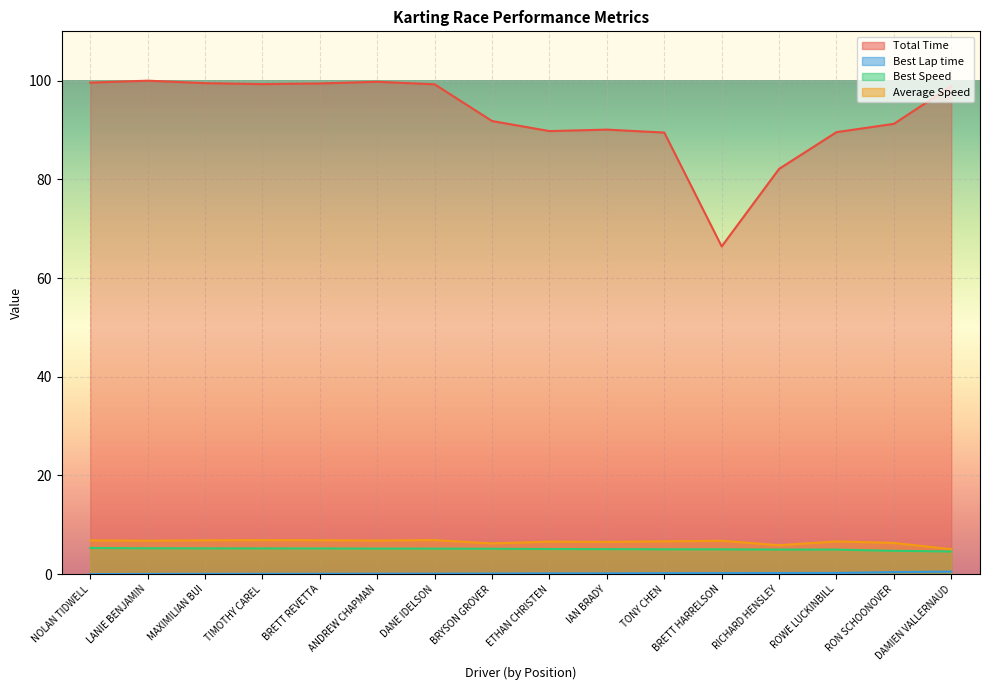

What is the value of the Best Lap time point at the 15th from the left?

0.4